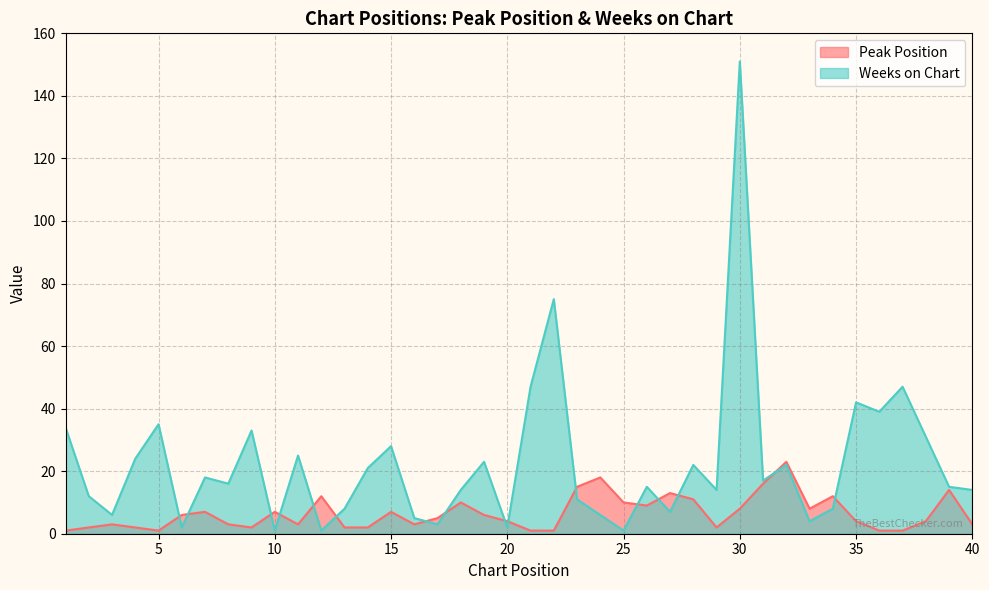

List the series in order of their peak value, lowest first.

Peak Position, Weeks on Chart